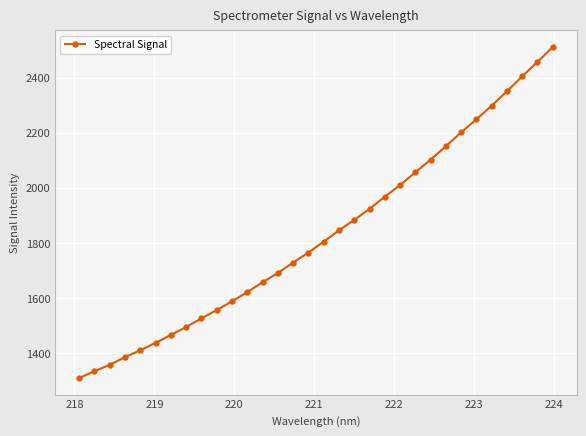

What is the value of the 18th point from the left?

1845.6